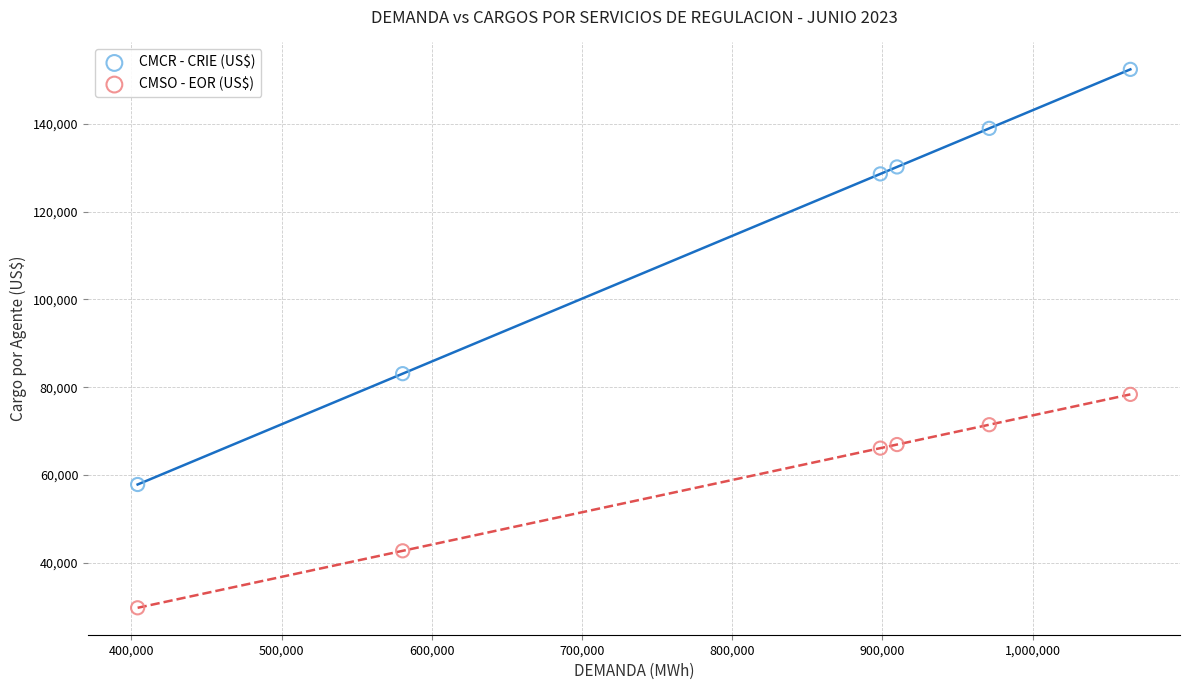

Which series contains the highest Y value?

CMCR - CRIE (US$)